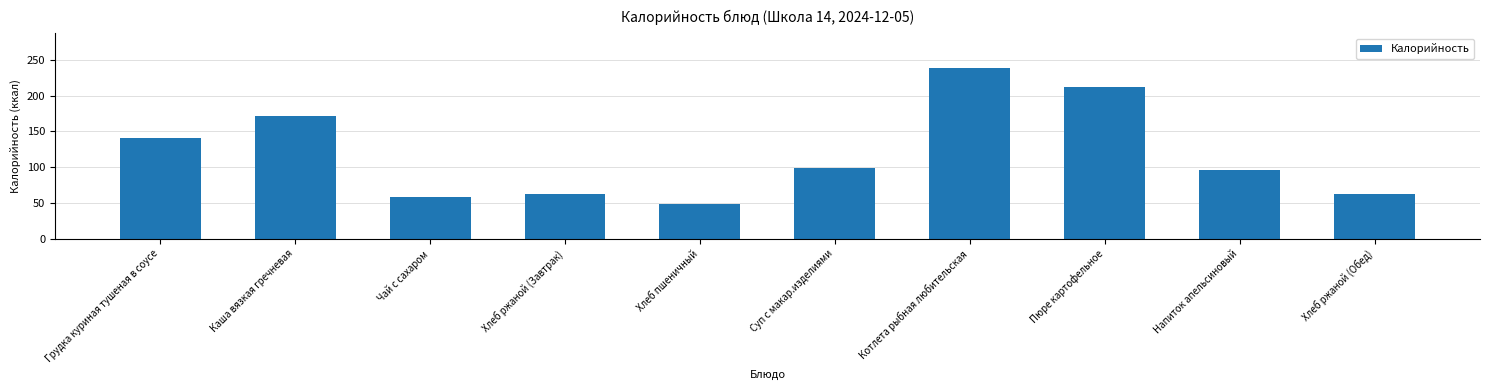

What is the sum of the values at Хлеб ржаной (Обед) and Пюре картофельное?

274.5